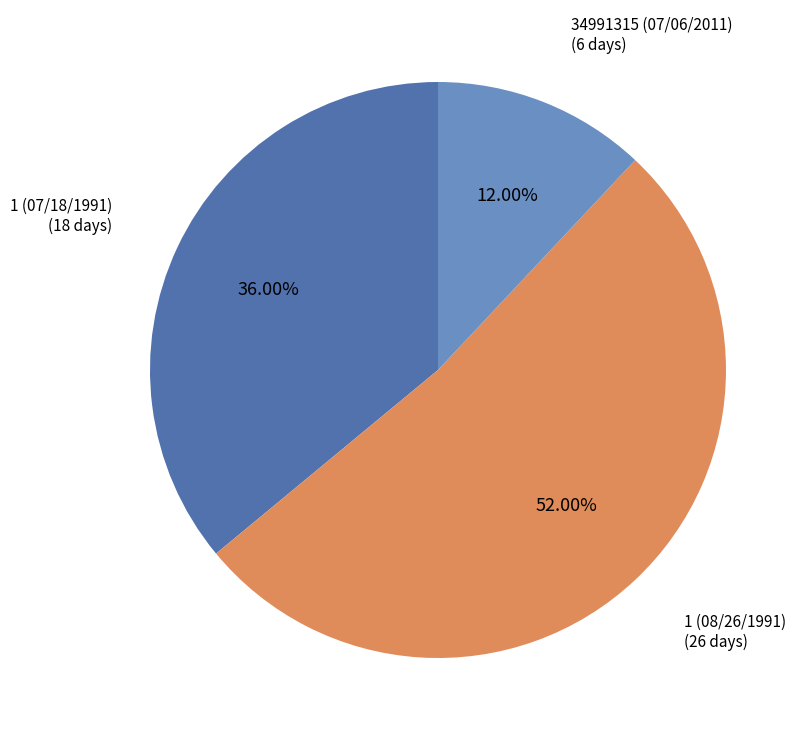

Does any single category account for the majority?

Yes